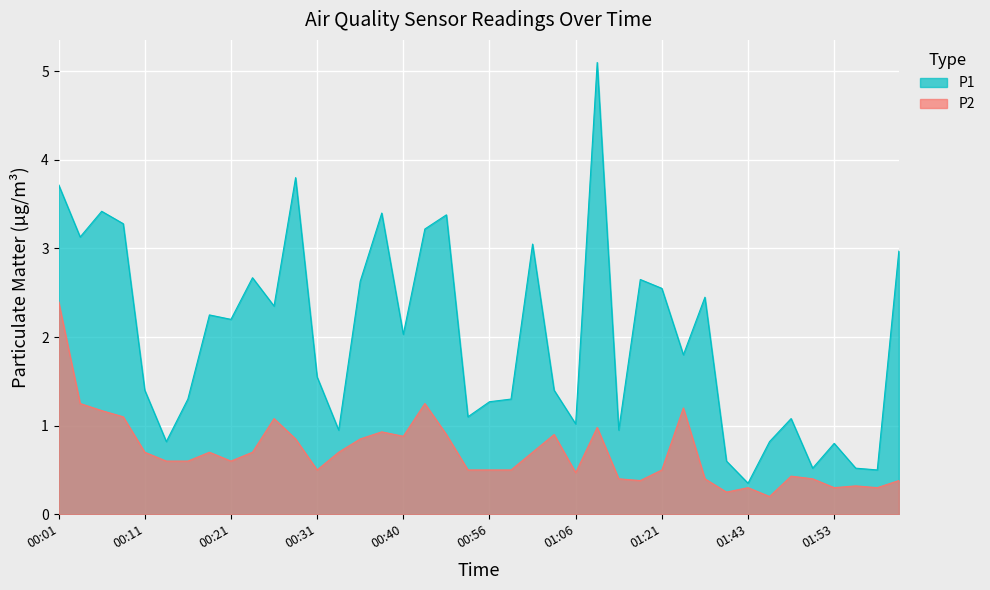

How many lines are shown in the chart?

2